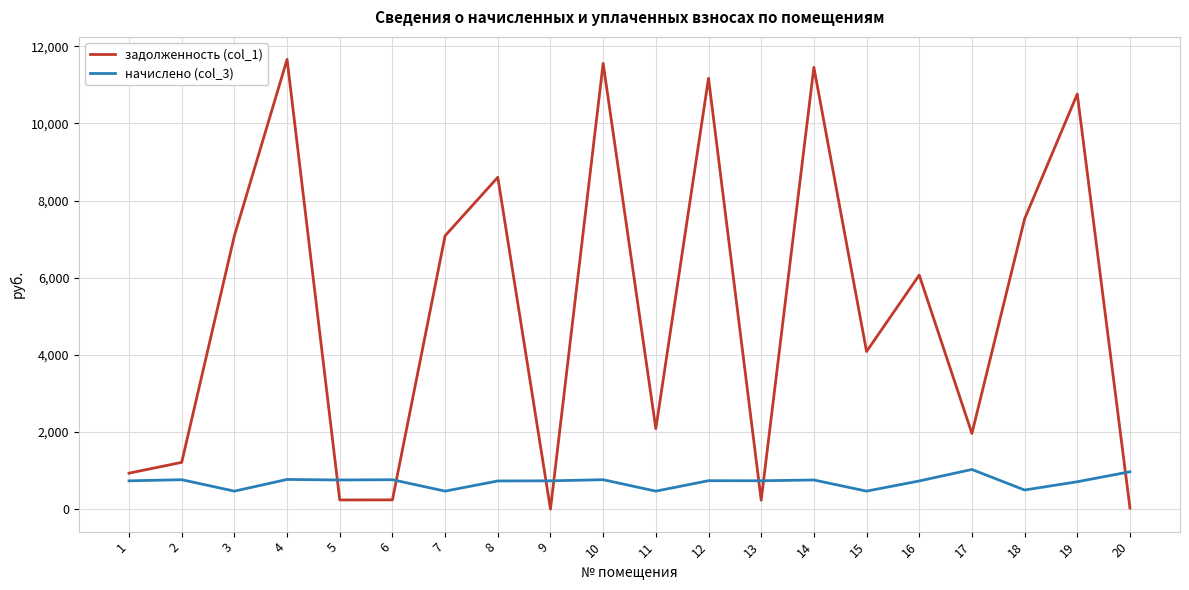

How many categories are shown in the chart?

20